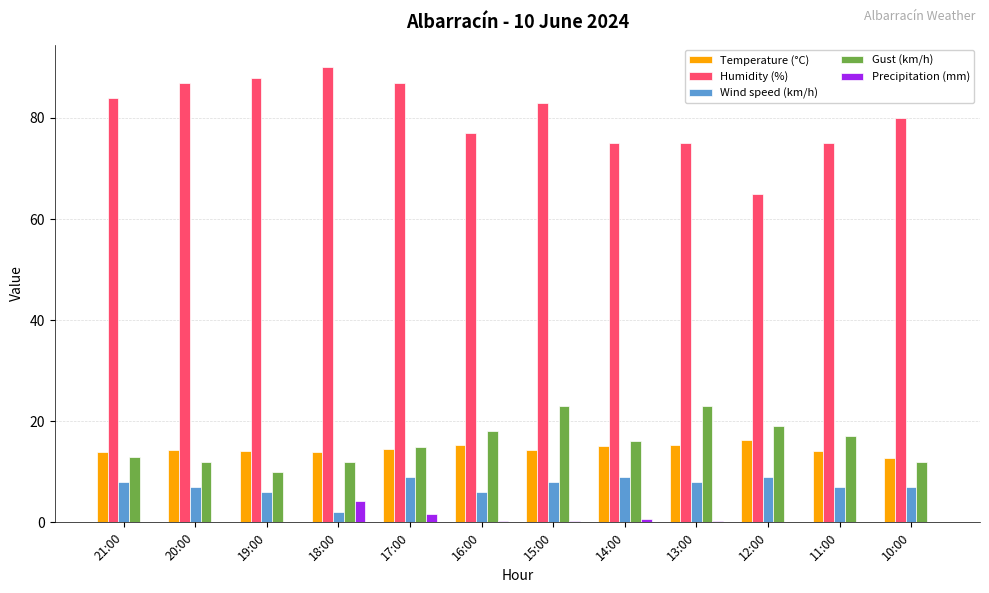

What is the highest value of the Gust (km/h) series?

23.0